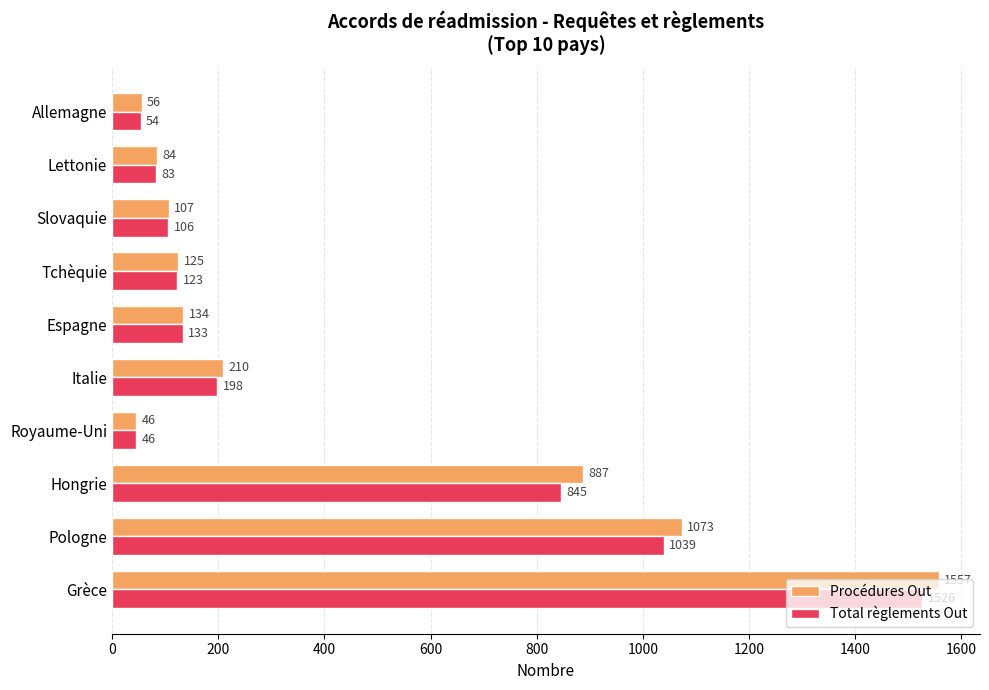

What is the sum of all Procédures Out values?

4279